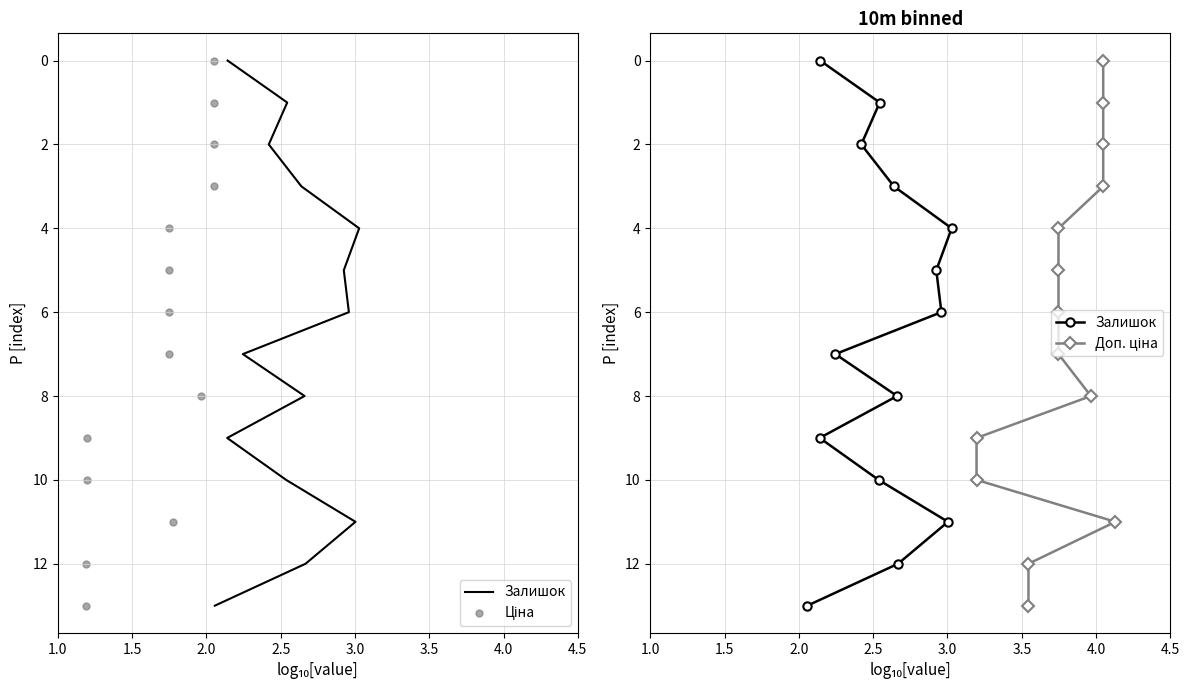

Which series has the largest Y range (max minus min)?

Залишок